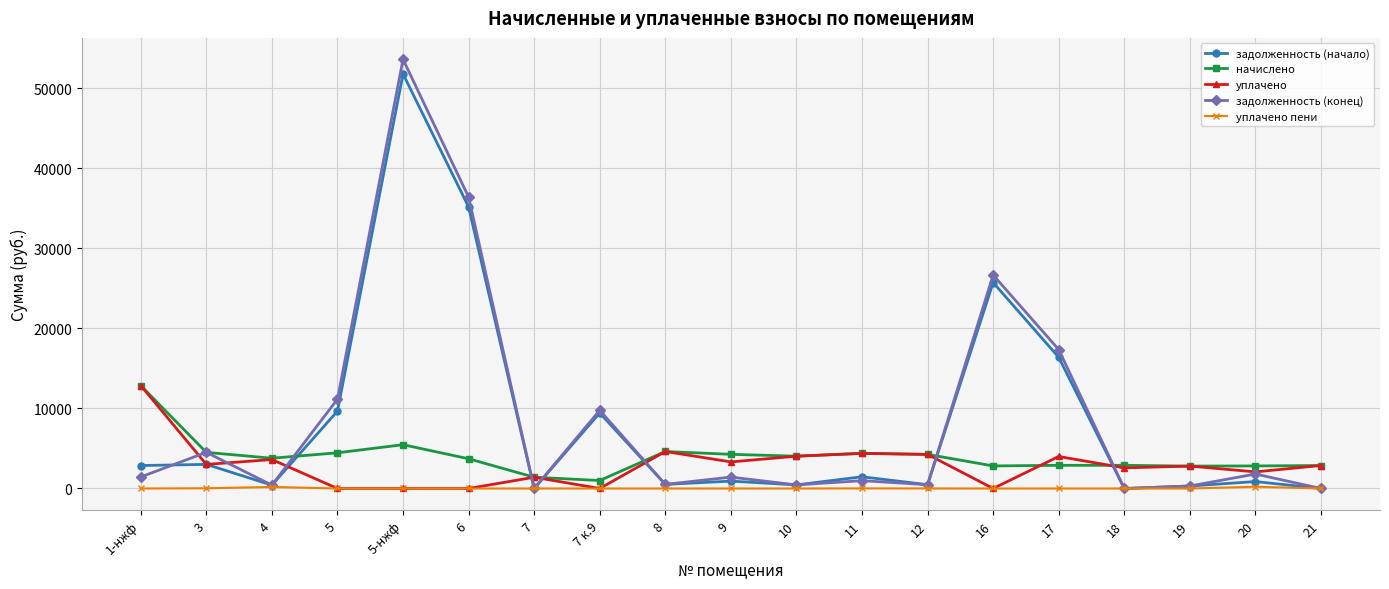

What is the total value across all series at 5-нжф?

110875.0